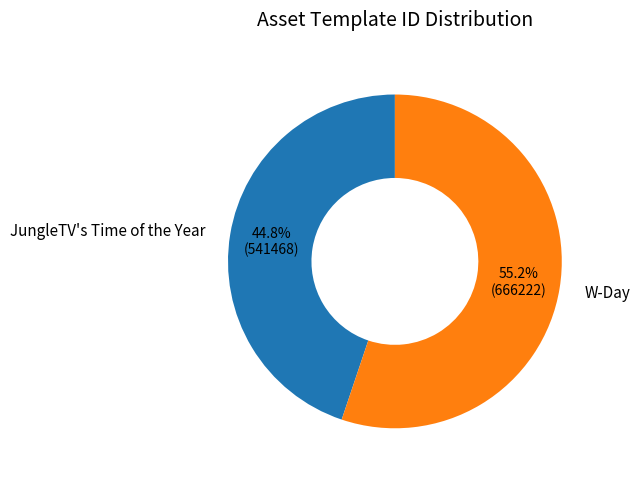

To the nearest percent, what portion does W-Day represent?

55%